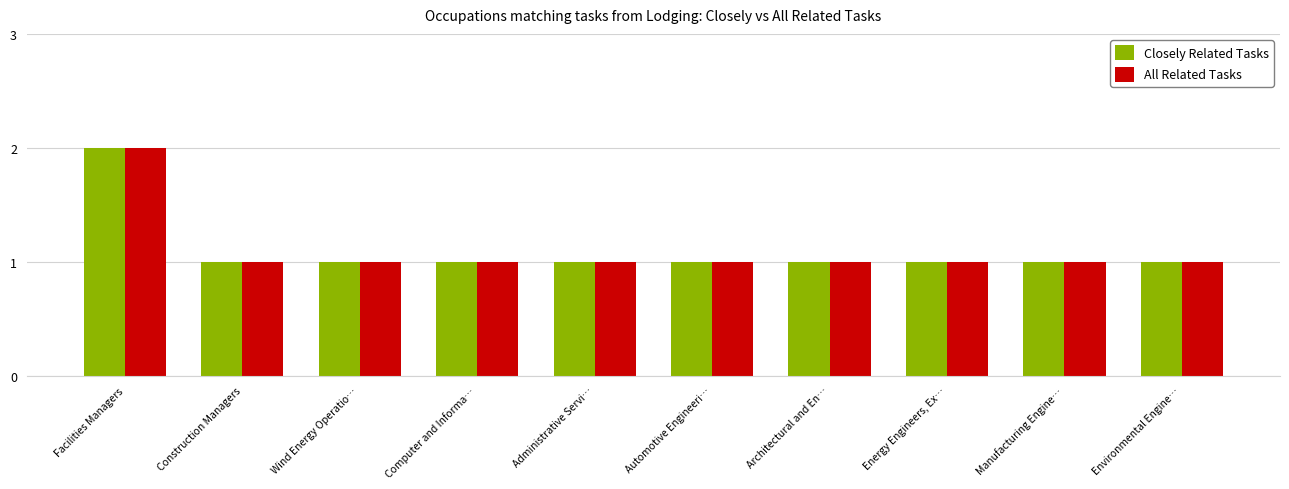

True or false: All Related Tasks has a value of 2 at Facilities Managers.

True